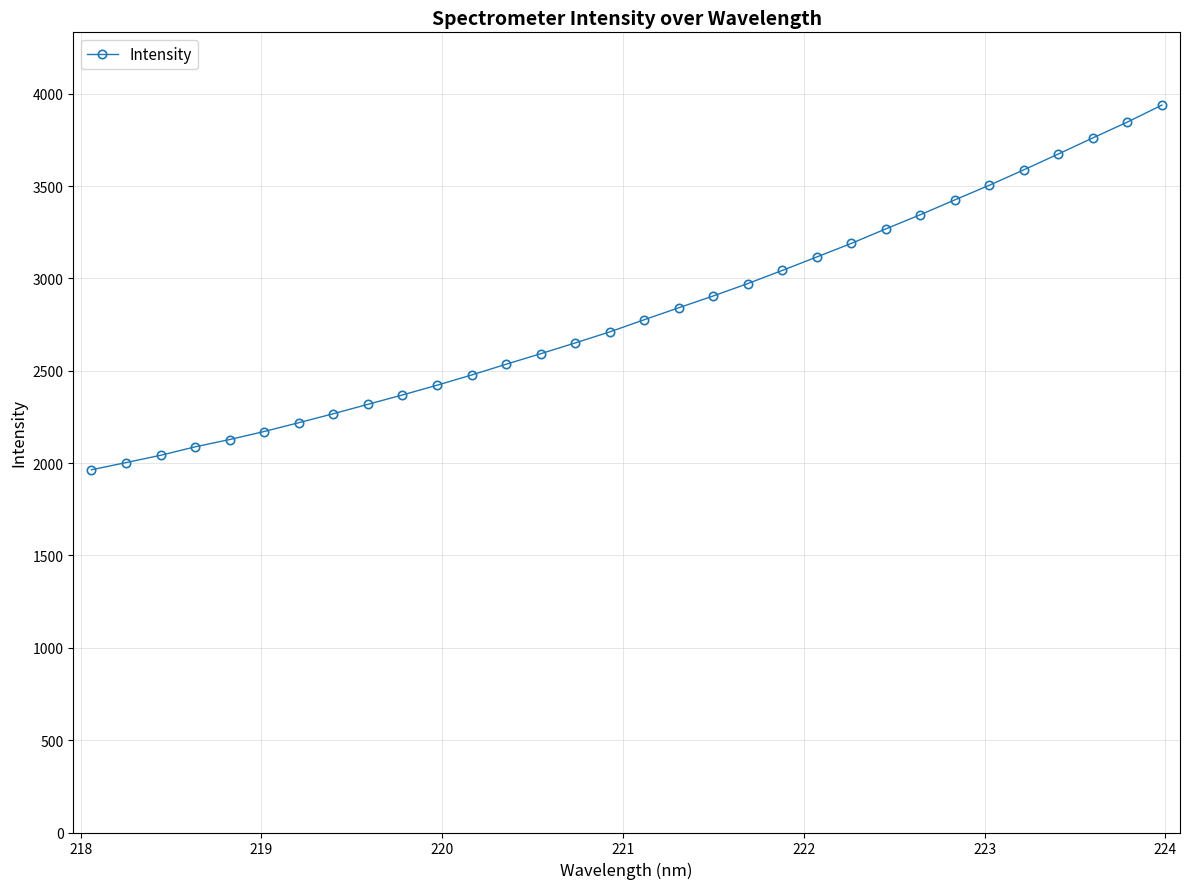

What is the average value?

2817.0